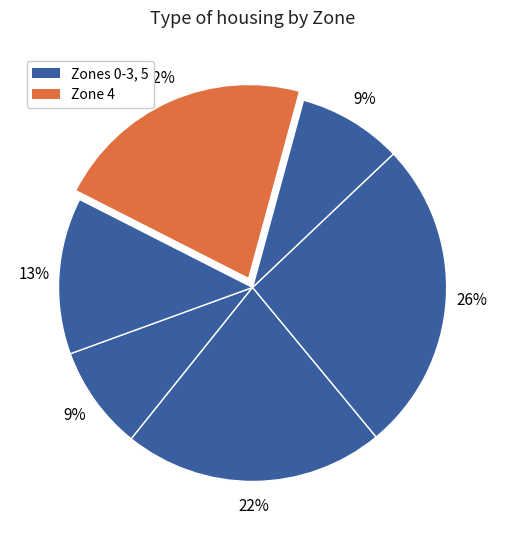

Count the number of slices in the pie.

6